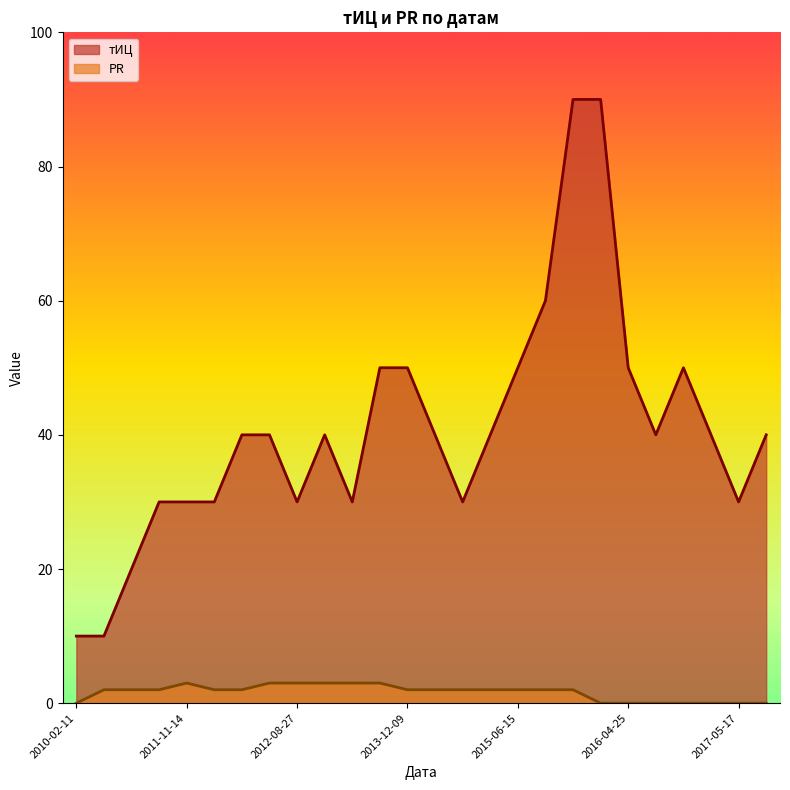

Which series has the largest total across all categories?

тИЦ